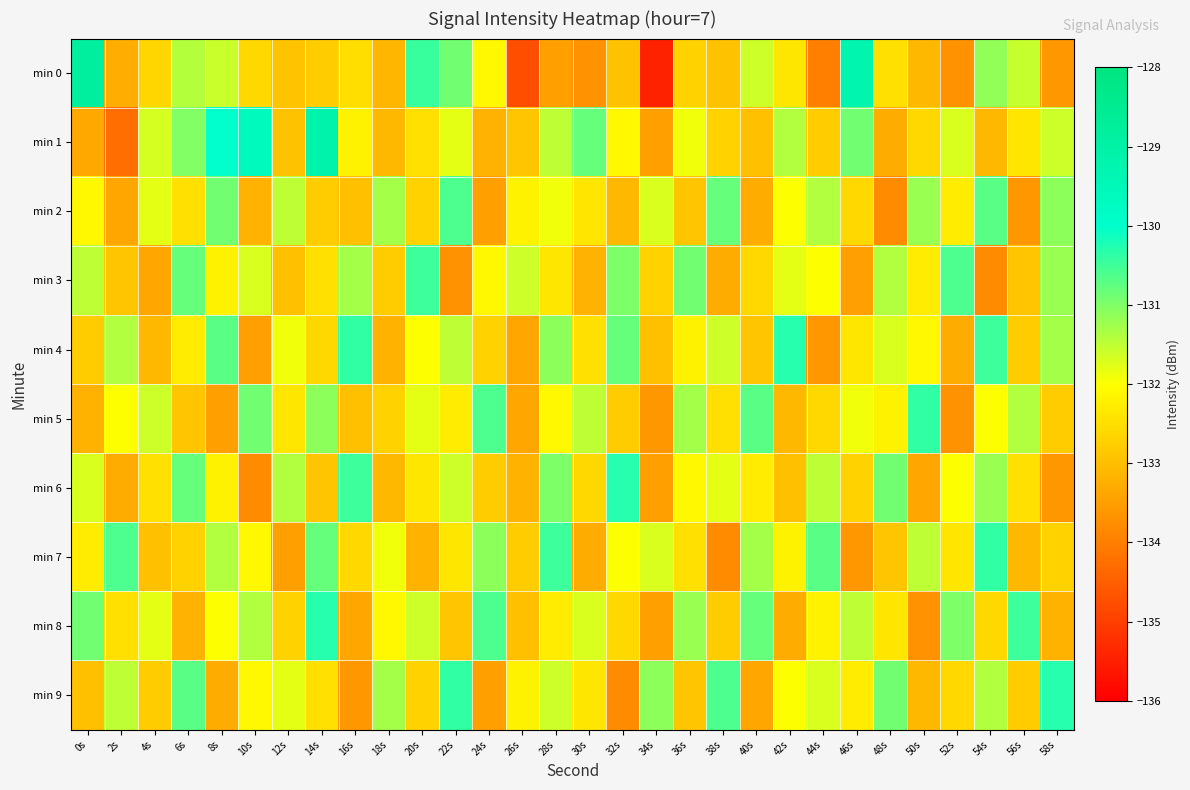

At which category is the sum across all series the highest?

54s